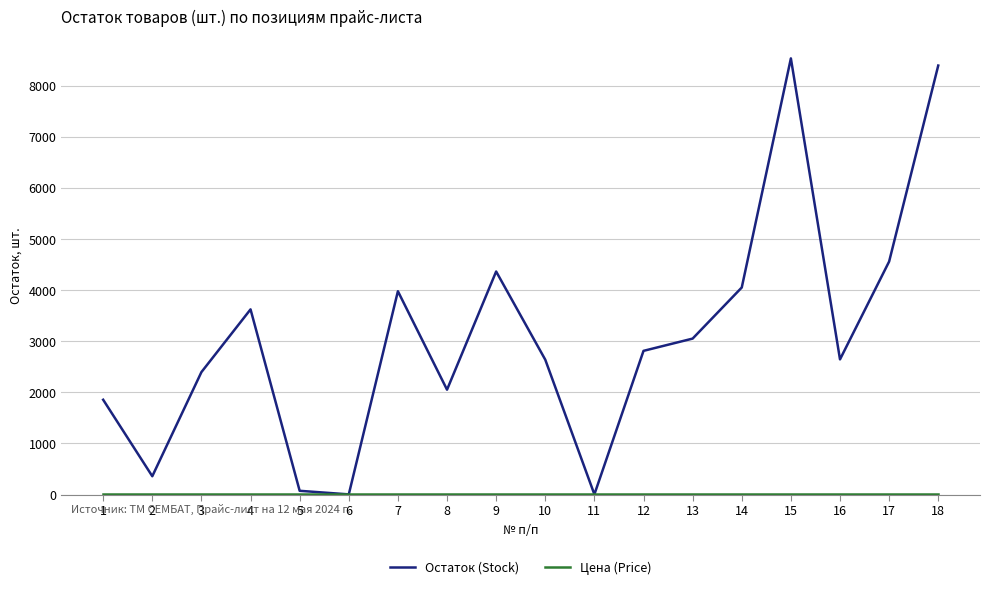

Which series has the largest total across all categories?

Остаток (Stock)